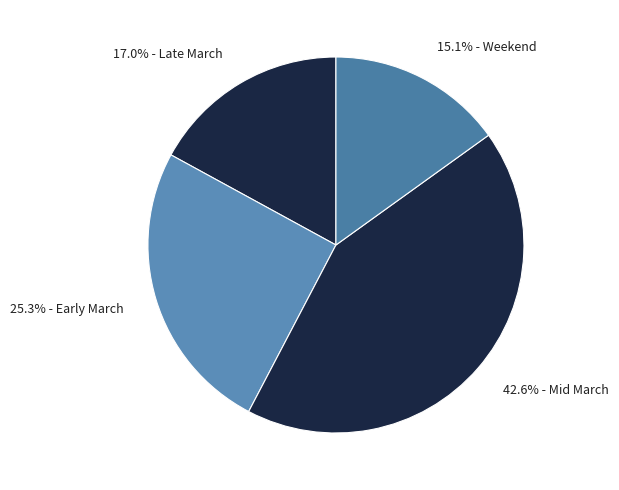

Which has a higher value, 15.1% - Weekend or 17.0% - Late March?

17.0% - Late March